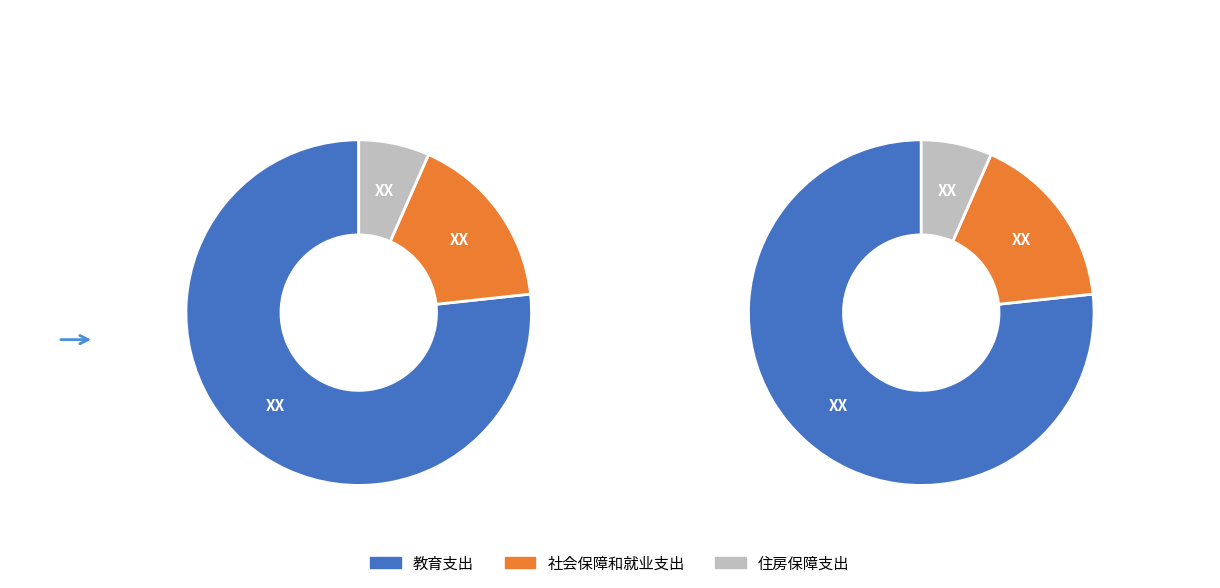

What is the change in value from 社会保障和就业支出 to 住房保障支出?

-100.6